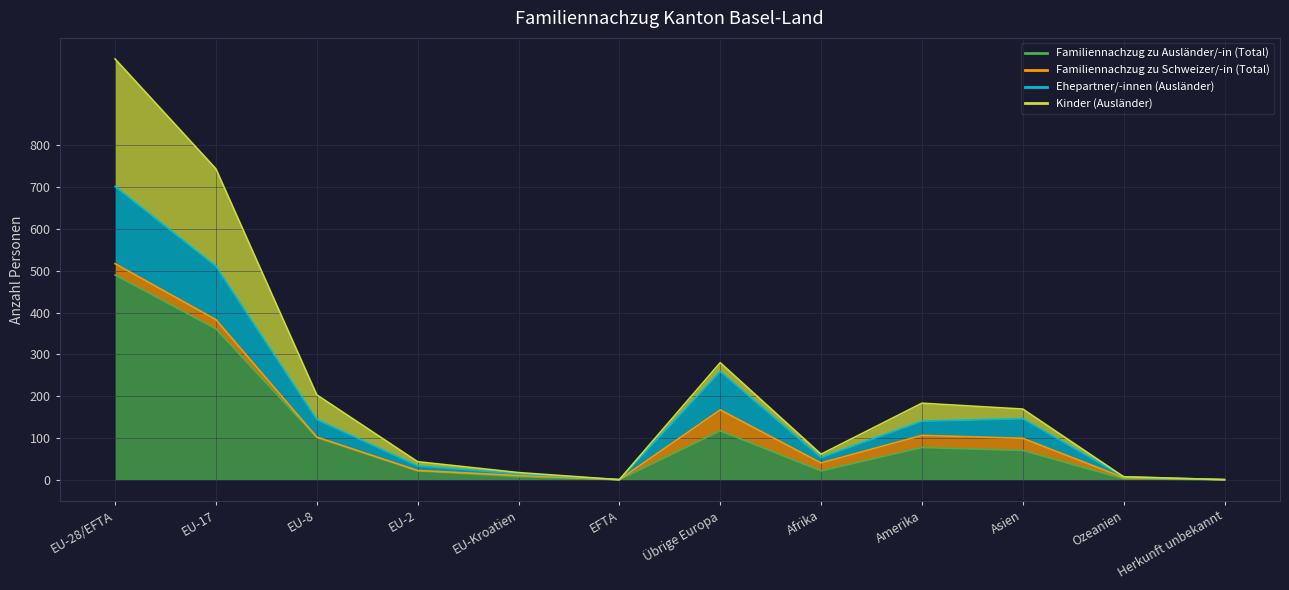

At which label does Ehepartner/-innen (Ausländer) first exceed 140?

EU-28/EFTA